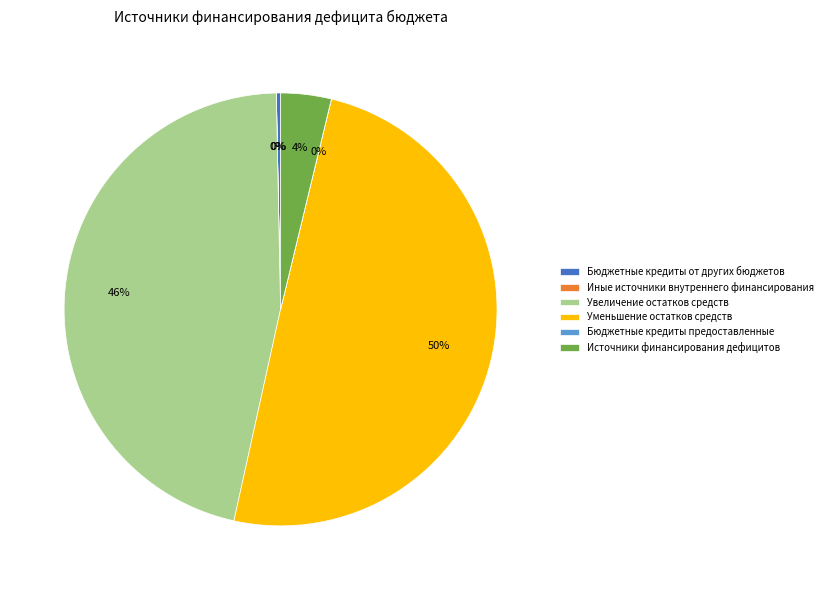

True or false: Уменьшение остатков средств accounts for 50% of the total.

True